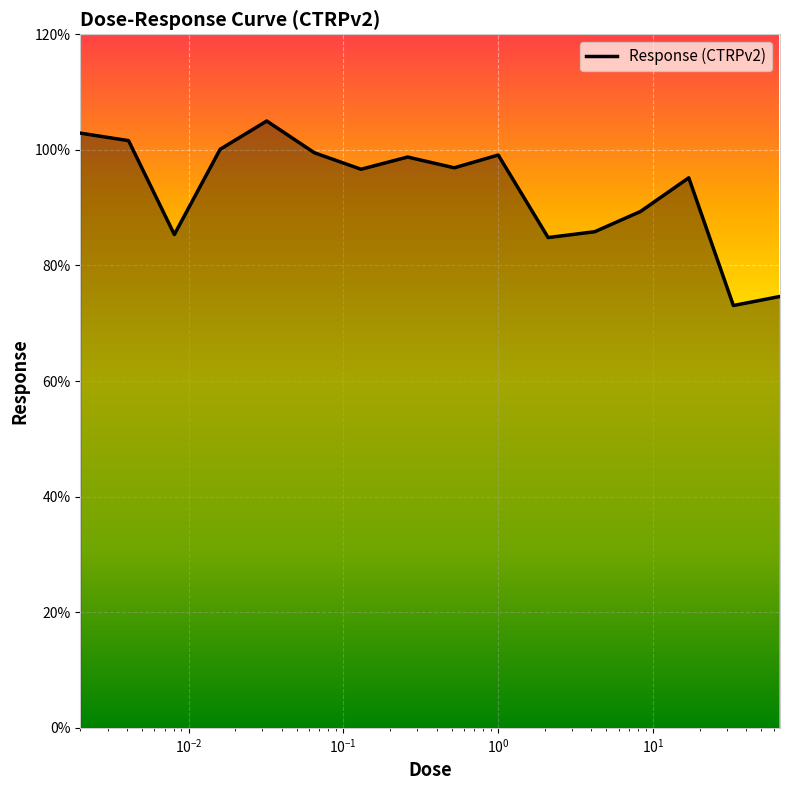

What is the maximum value shown in the chart?

105.0